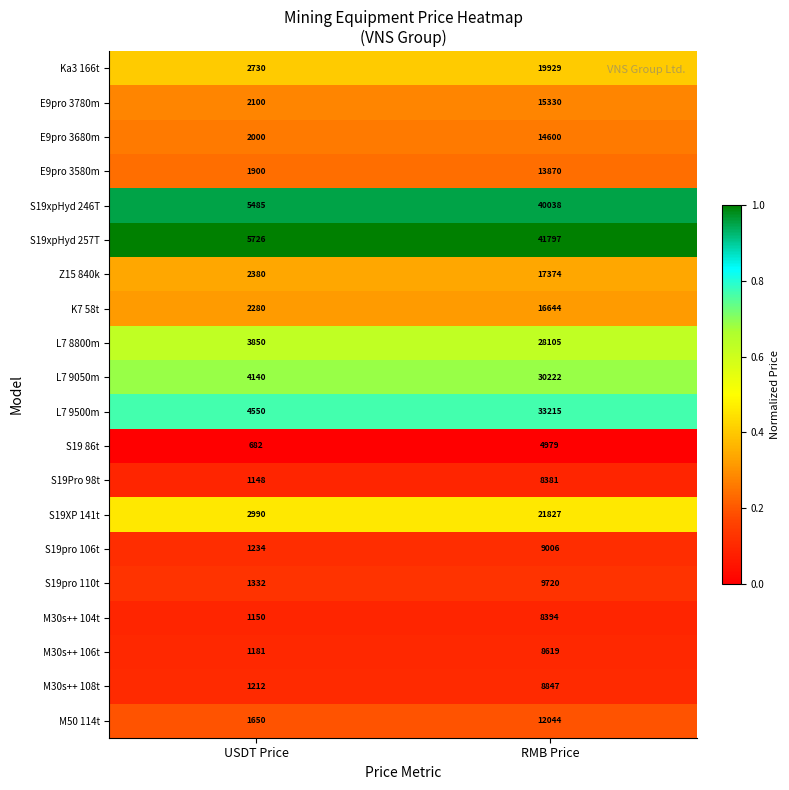

What is the total value across all series at RMB Price?

362941